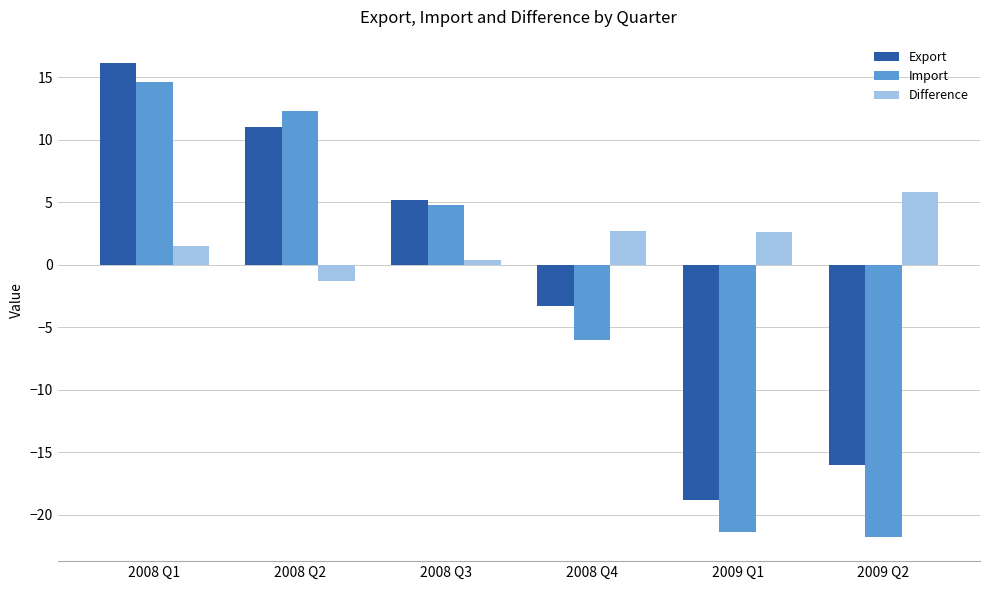

The value of Import at 2008 Q2 is 12.3. True or false?

True